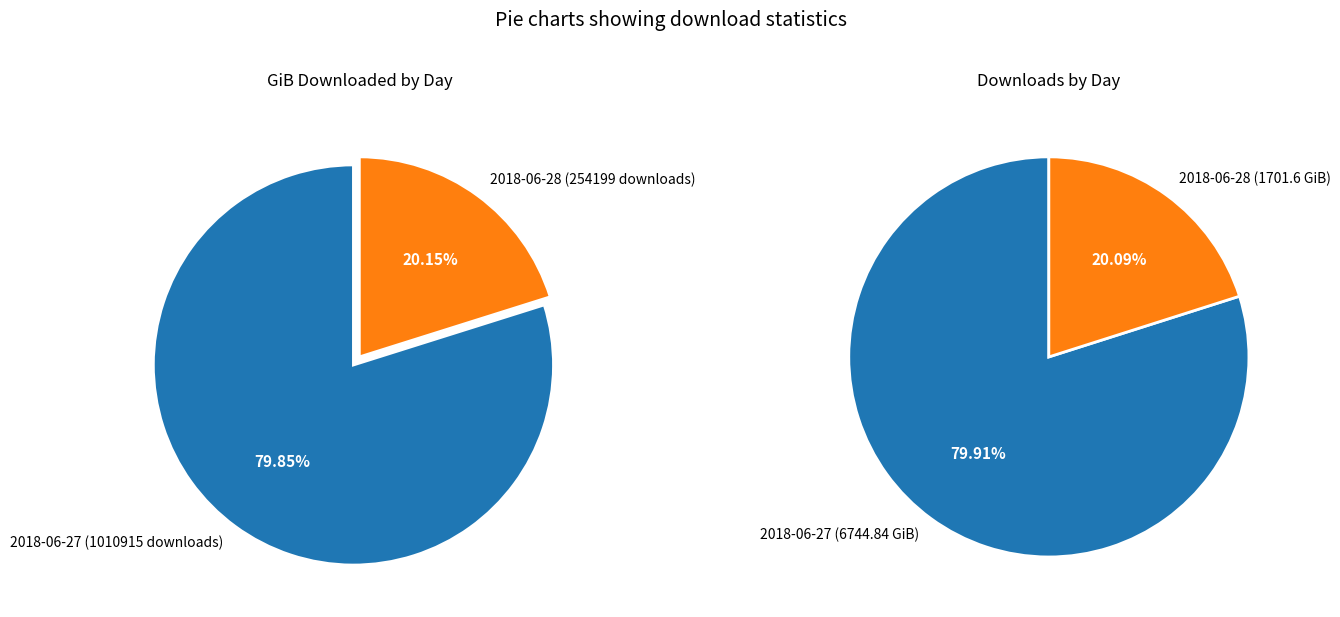

Between 2018-06-28 (254199 downloads) and 2018-06-27 (1010915 downloads), which is larger?

2018-06-27 (1010915 downloads)